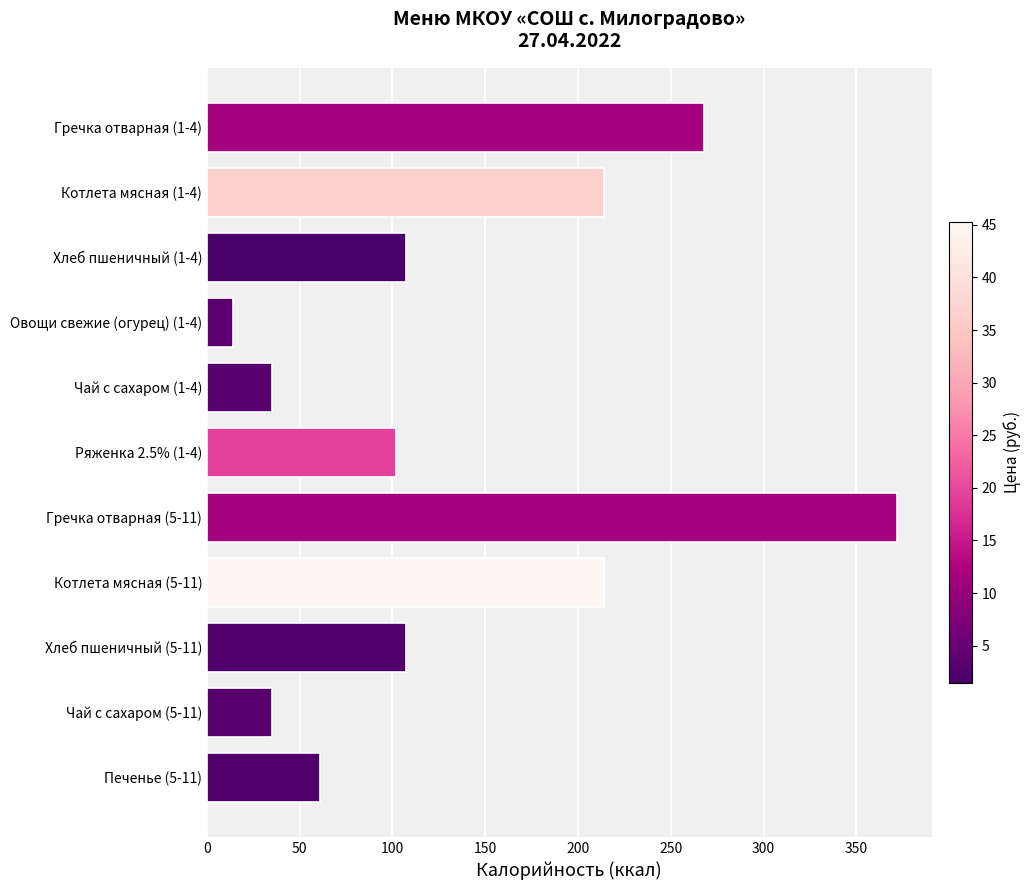

Are the bars horizontal?

Yes